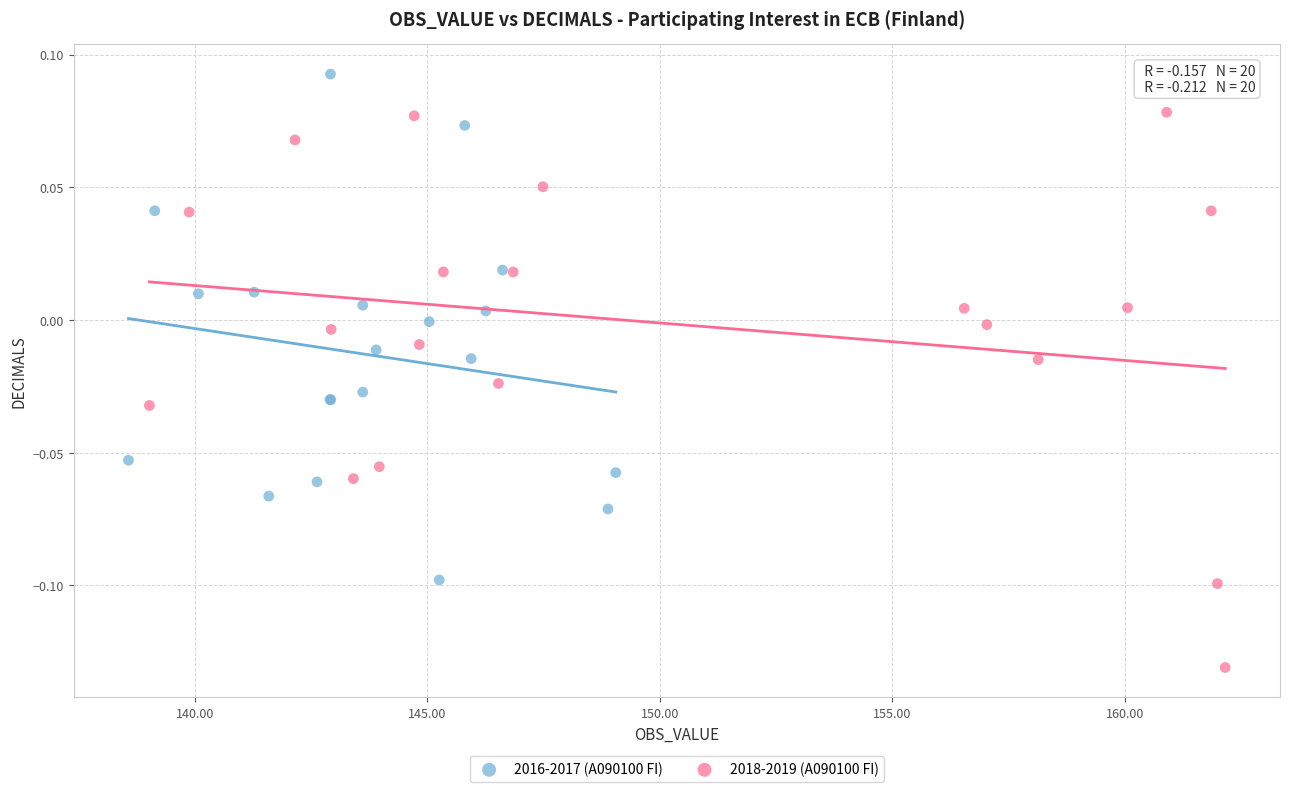

Which series reaches the maximum Y coordinate?

2016-2017 (A090100 FI)